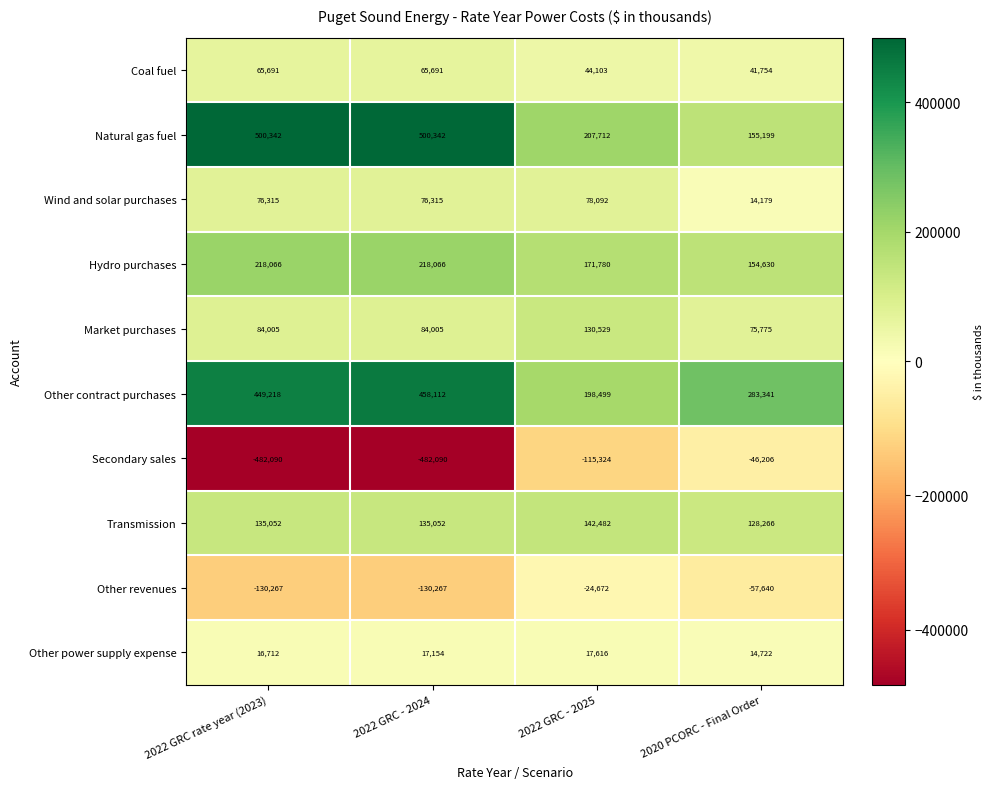

What is the maximum value shown in the chart?

500342